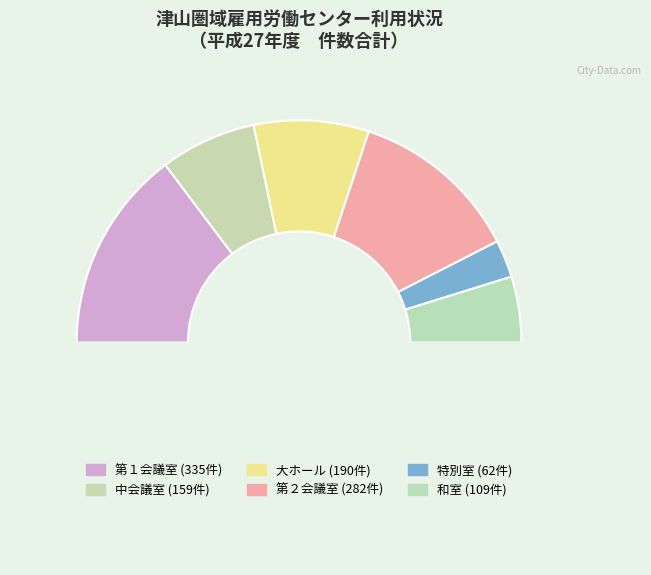

To the nearest percent, what is the average slice percentage?

17%